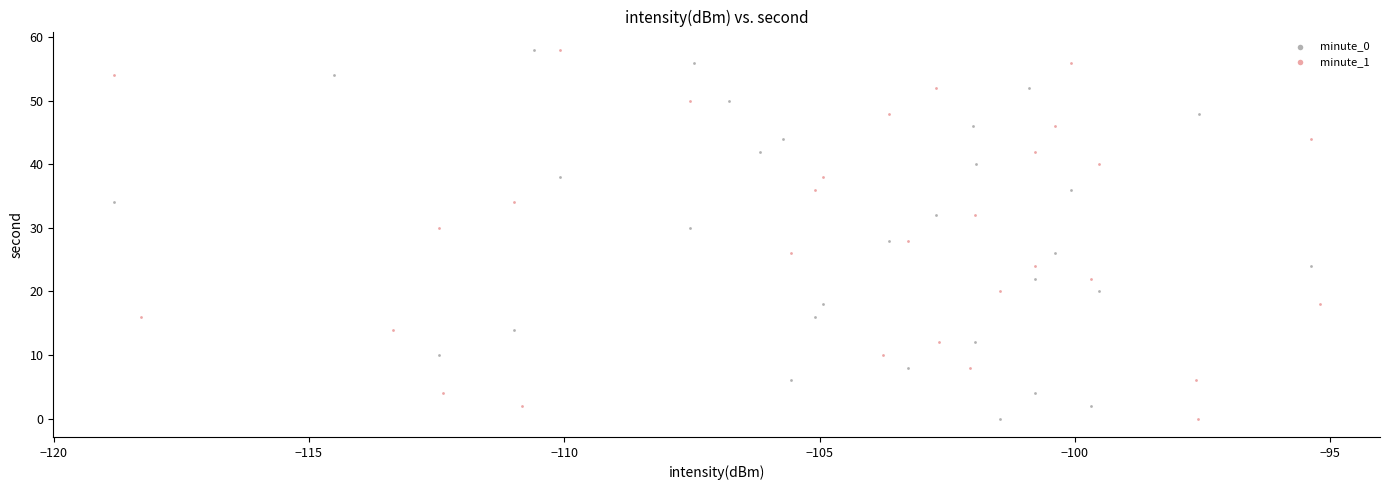

What are all the series names shown in the legend?

minute_0, minute_1